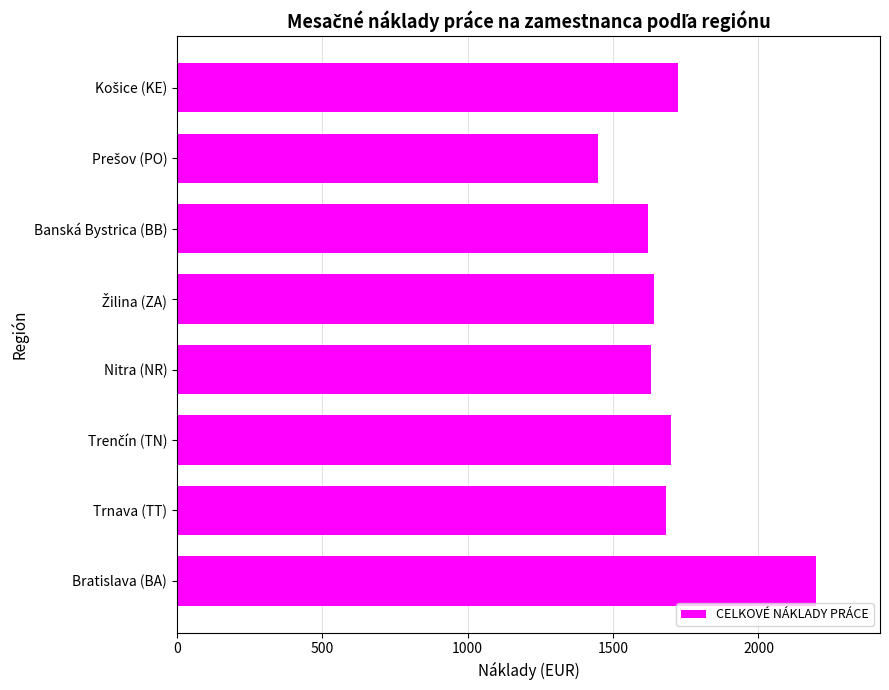

What is the difference between the maximum and minimum values?

749